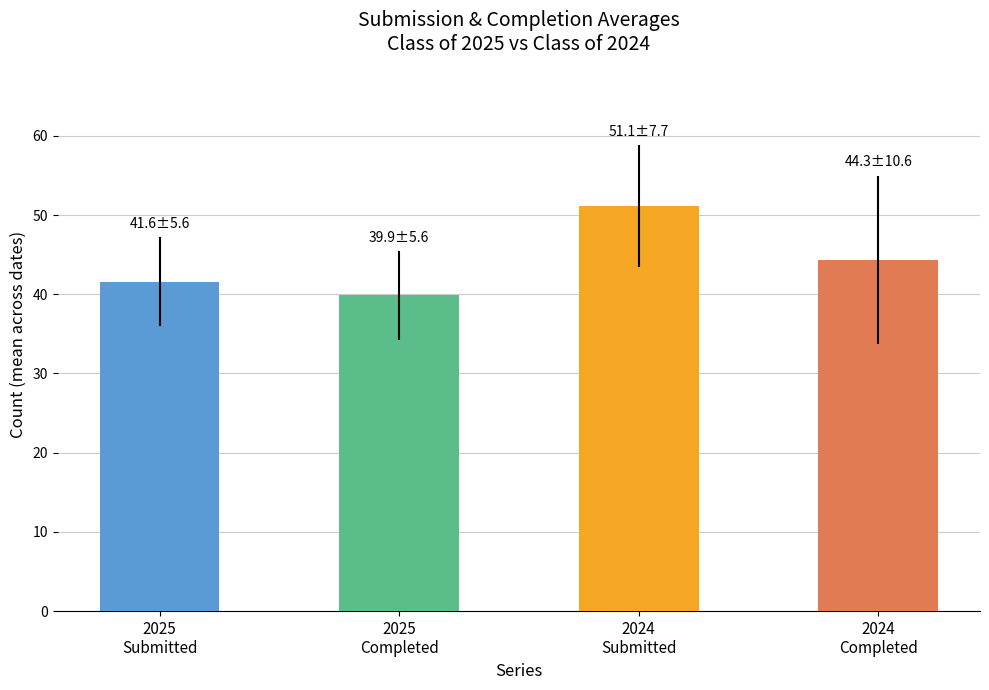

True or false: Class of 2025 Submitted has a value of 75 at 05/16.

False